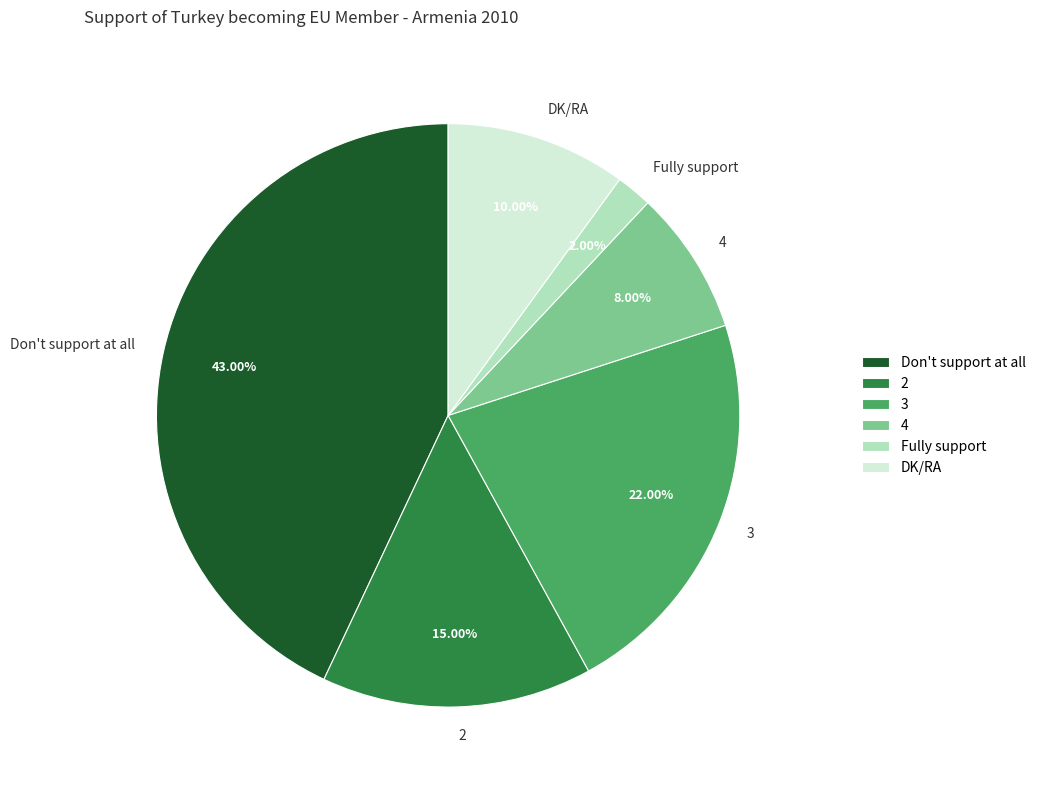

True or false: 3 accounts for 31% of the total.

False